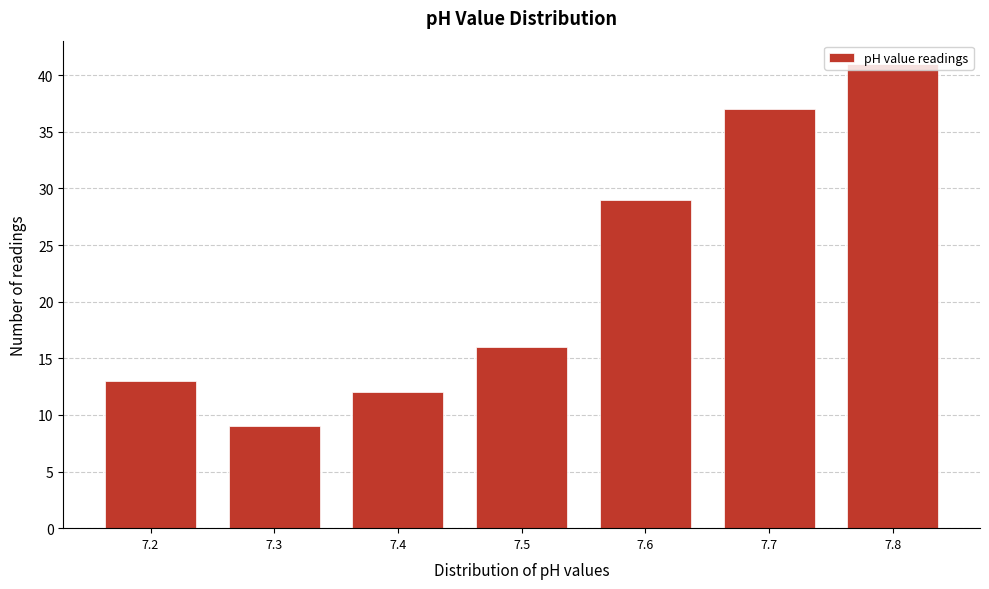

Reading left to right, list every bar in this chart as the range it spans on the x-axis followed by its height. The values are not printed on the chart, so give them approximately, as read against the axis.

7.15 to 7.25: 13
7.25 to 7.35: 9
7.35 to 7.45: 12
7.45 to 7.55: 16
7.55 to 7.65: 29
7.65 to 7.75: 37
7.75 to 7.85: 41